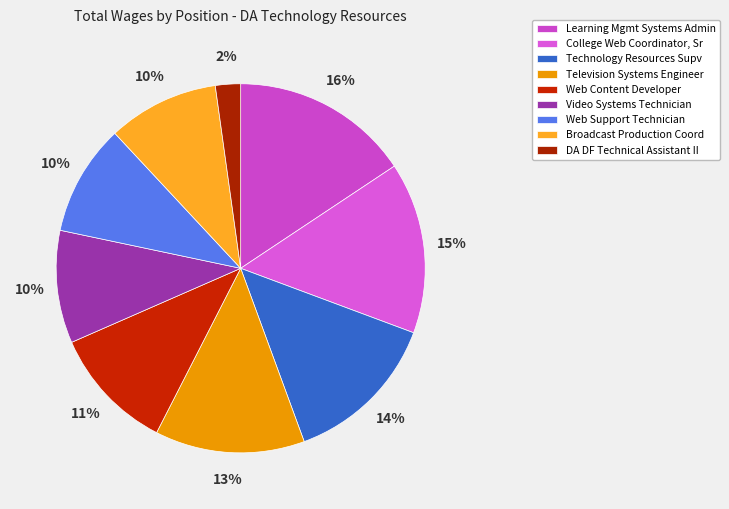

Count the number of slices in the pie.

9